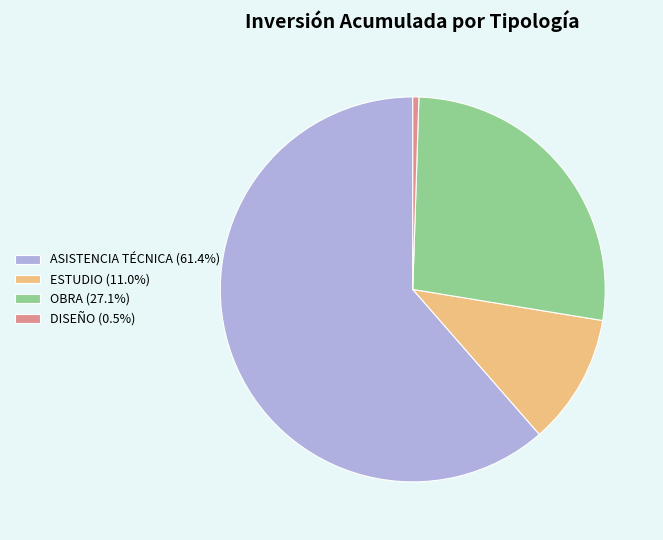

Rank the categories by value from lowest to highest.

DISEÑO, ESTUDIO, OBRA, ASISTENCIA TÉCNICA